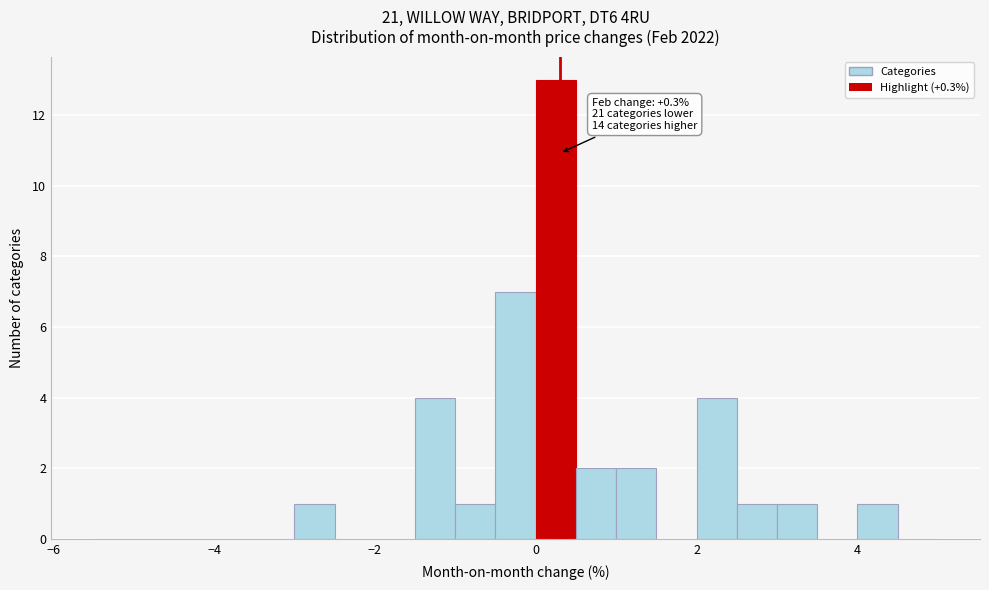

Around what value on the x-axis is the tallest bar? Give the approximate position of its centre, as read against the axis.

0.2